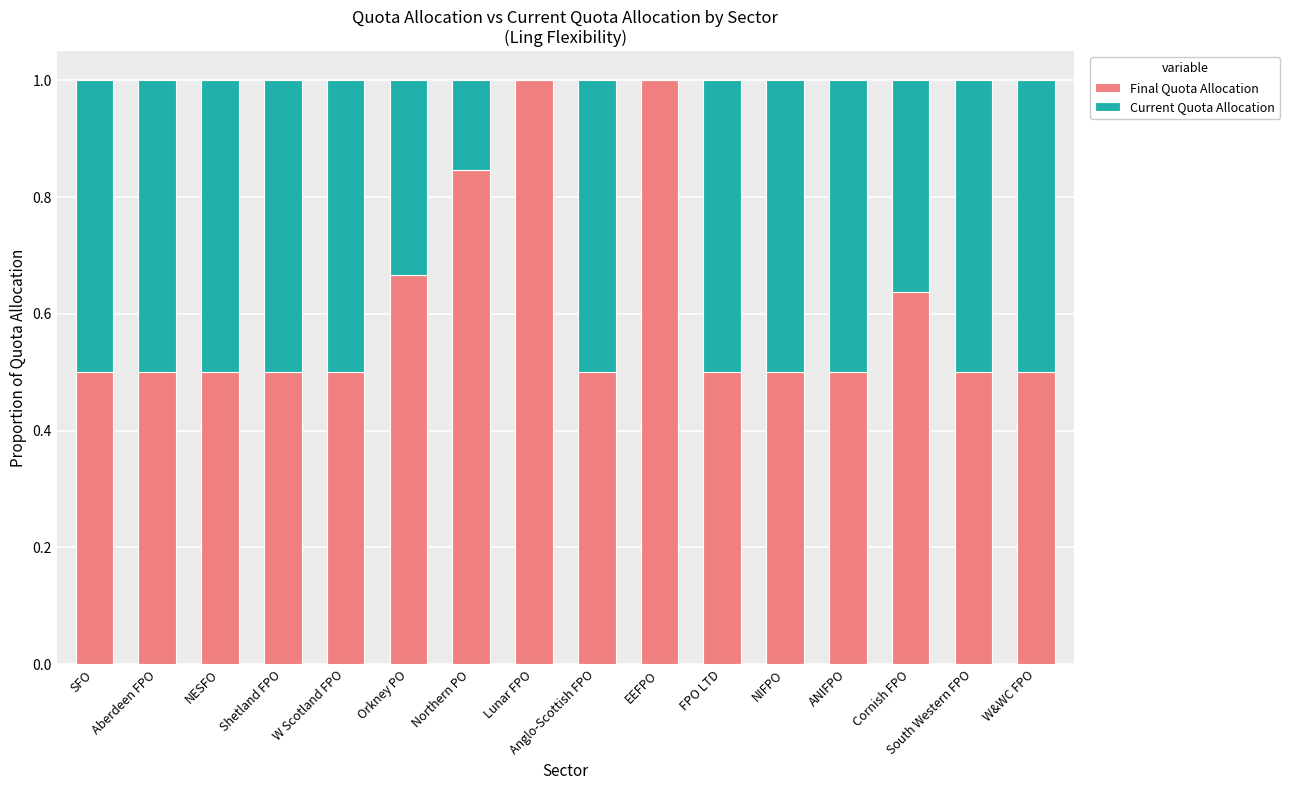

The Final Quota Allocation series shows 0.5 at NIFPO. True or false?

True